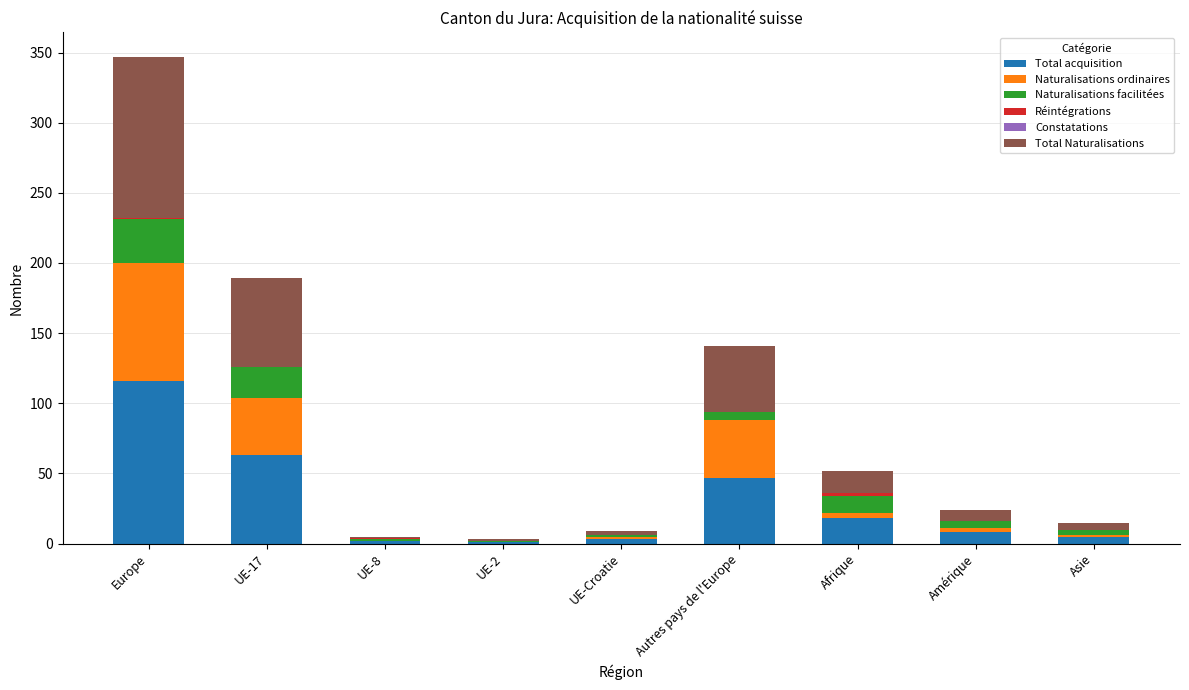

At which category is the sum across all series the highest?

Europe